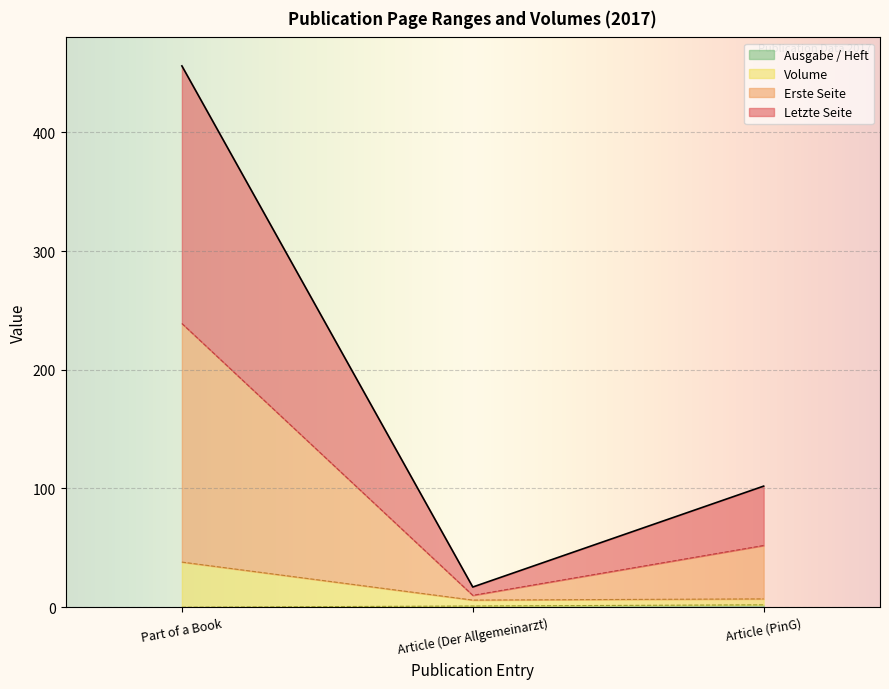

At which category is the sum across all series the highest?

Part of a Book